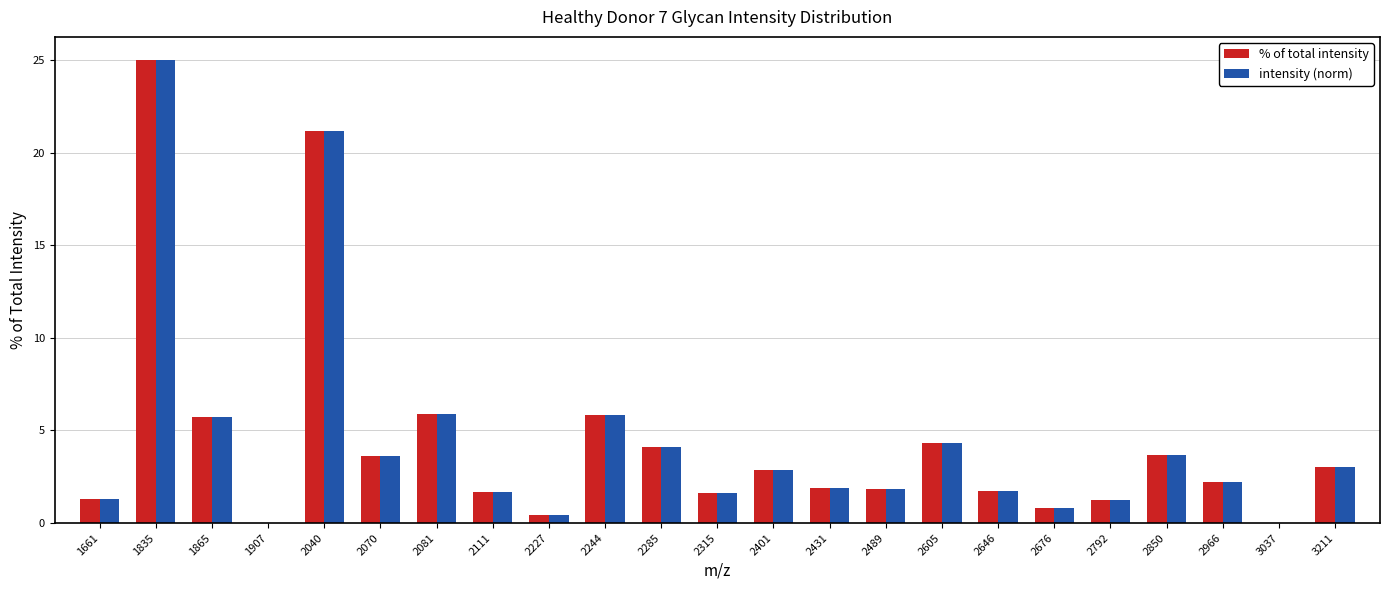

What is the greatest value displayed?

25.0